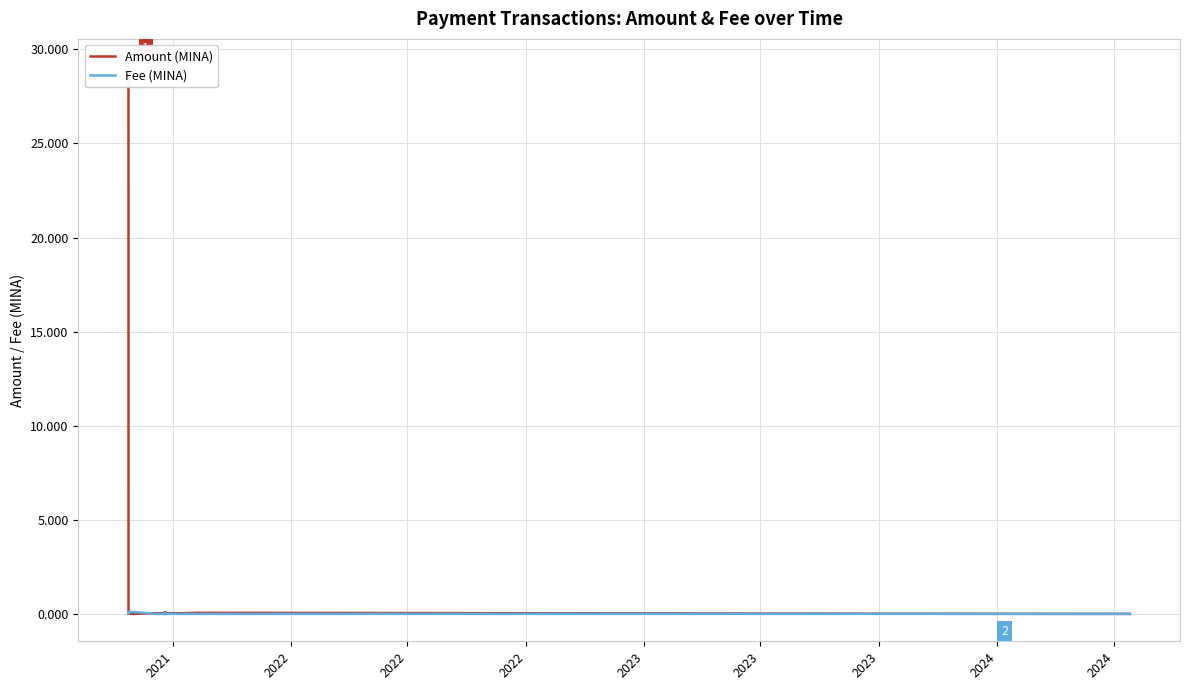

Is the value of Amount (MINA) at 2023 greater than the value of Fee (MINA) at 9?

Yes